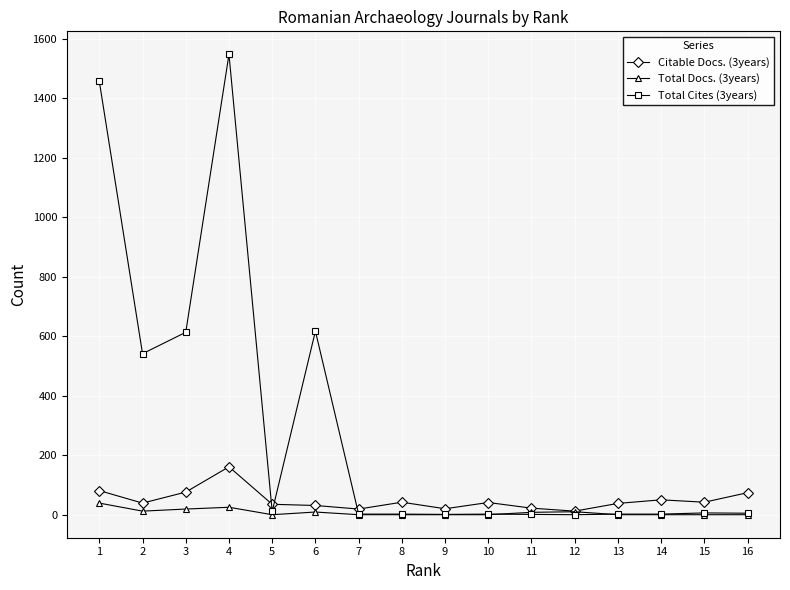

What is the greatest value displayed?

1547